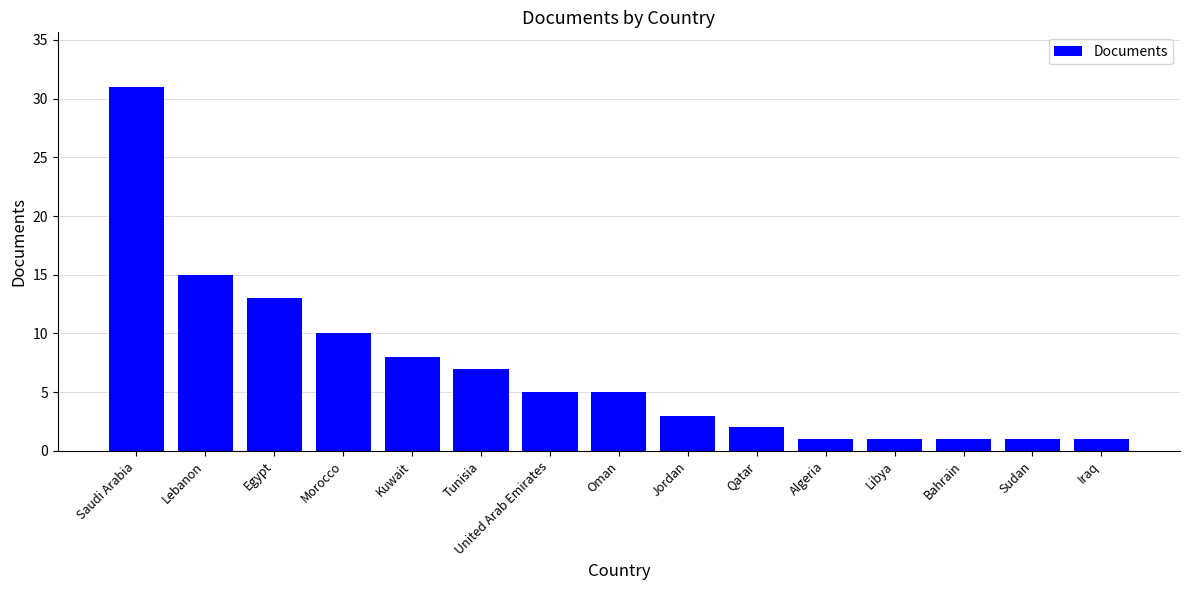

True or false: the data shows 14 at Kuwait.

False